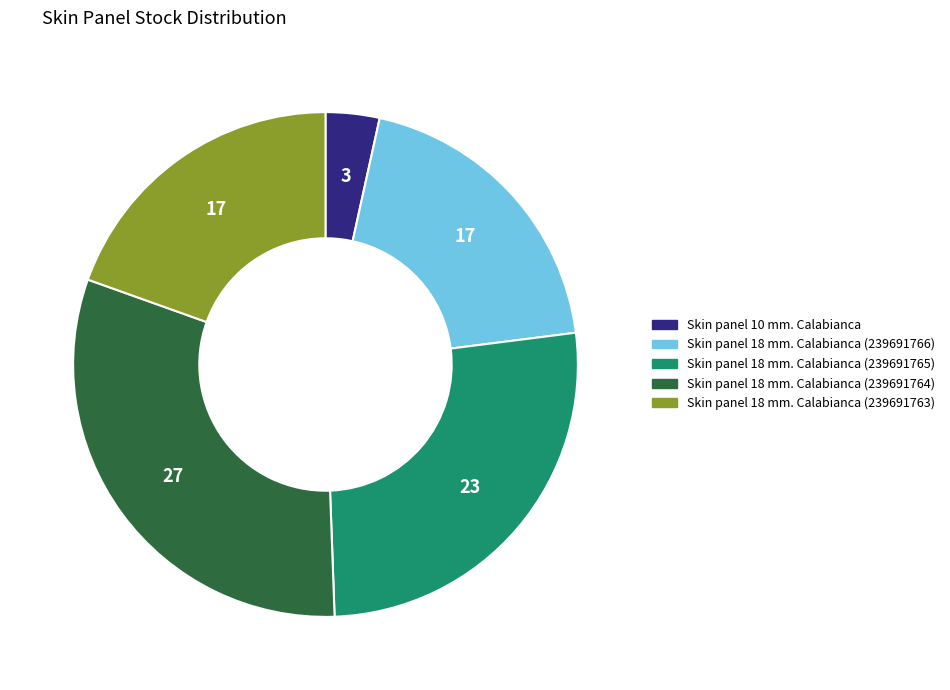

Which slice is the largest?

Skin panel 18 mm. Calabianca (239691764)